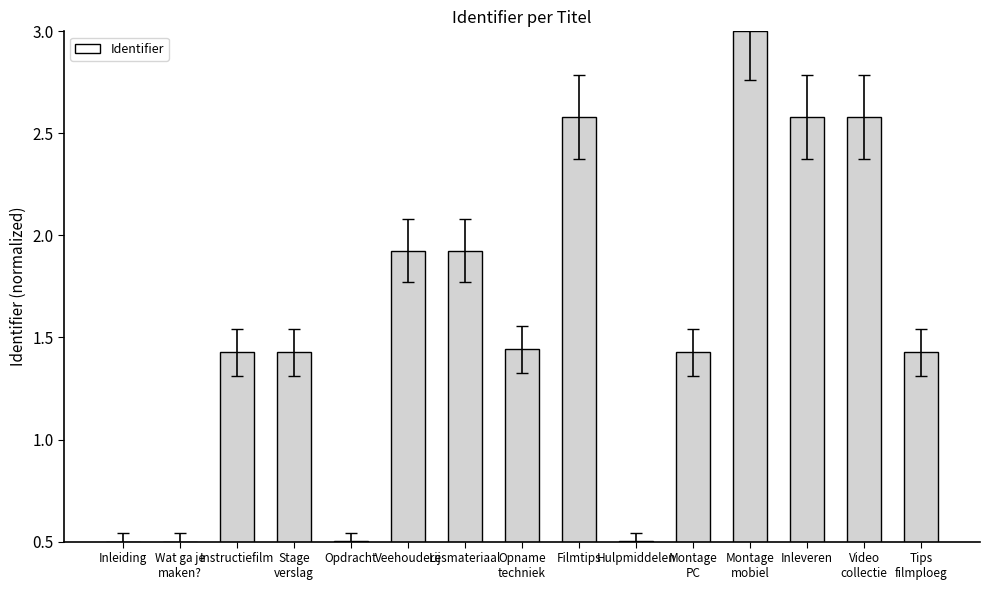

What is the difference between the second highest and second lowest values?

2.1